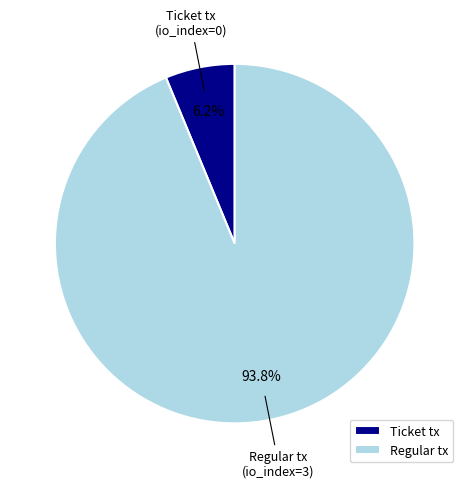

How many segments does this pie chart have?

2